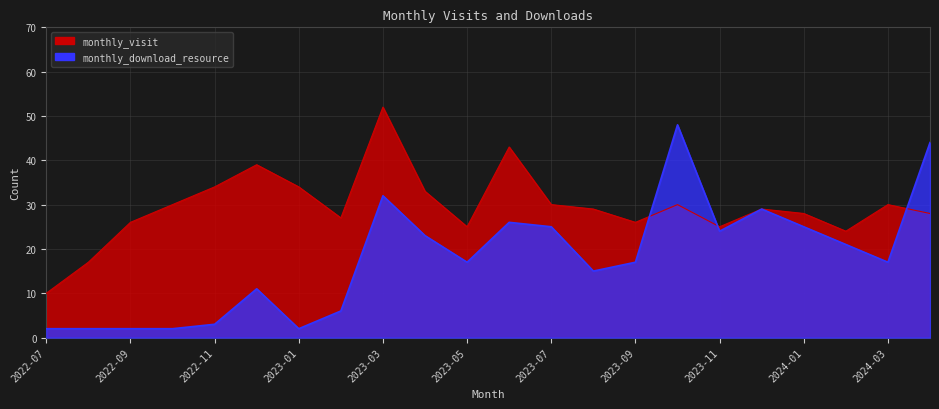

Which category has the highest value in the monthly_visit series?

2023-03